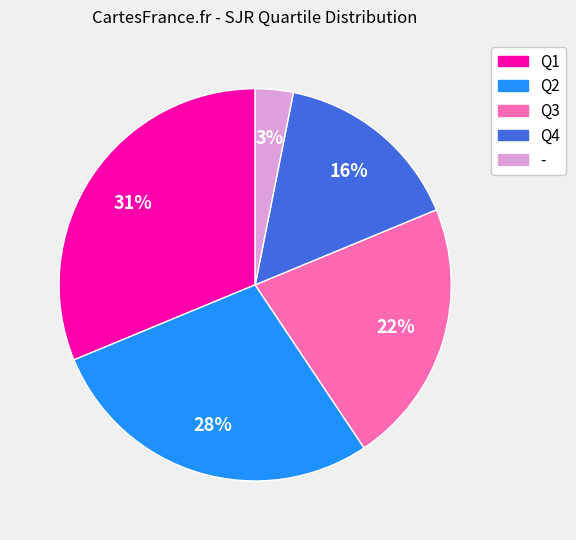

Which has a higher value, Q2 or Q4?

Q2